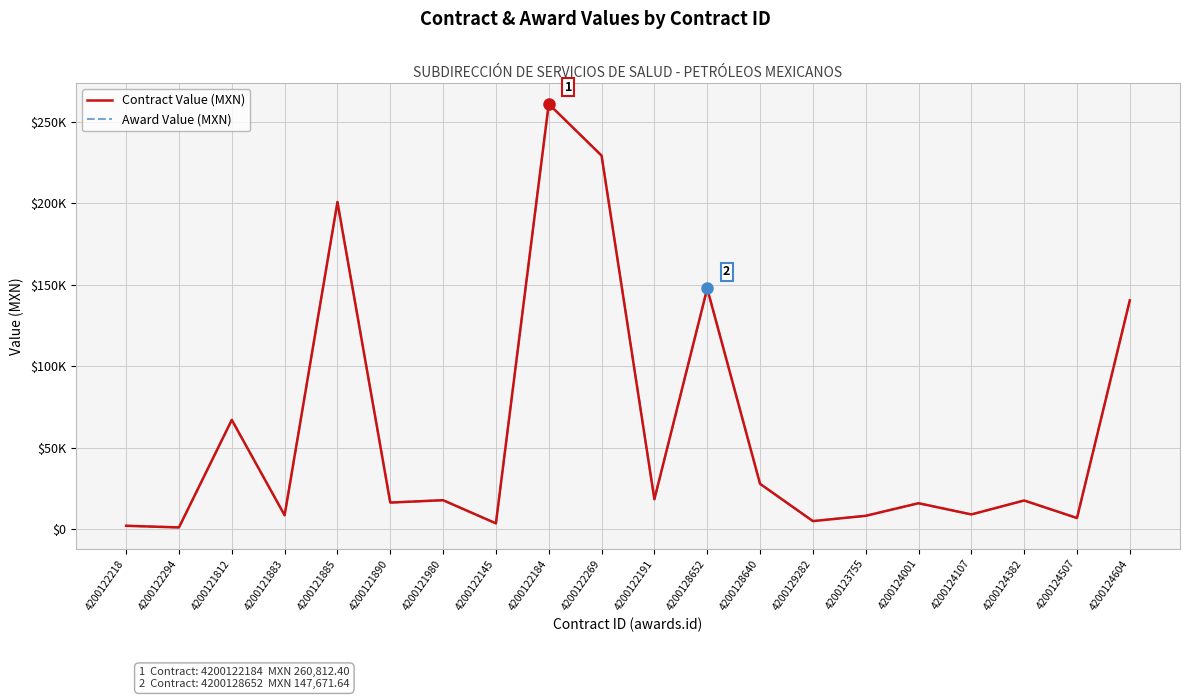

Does the chart display data point markers on the line(s)?

No